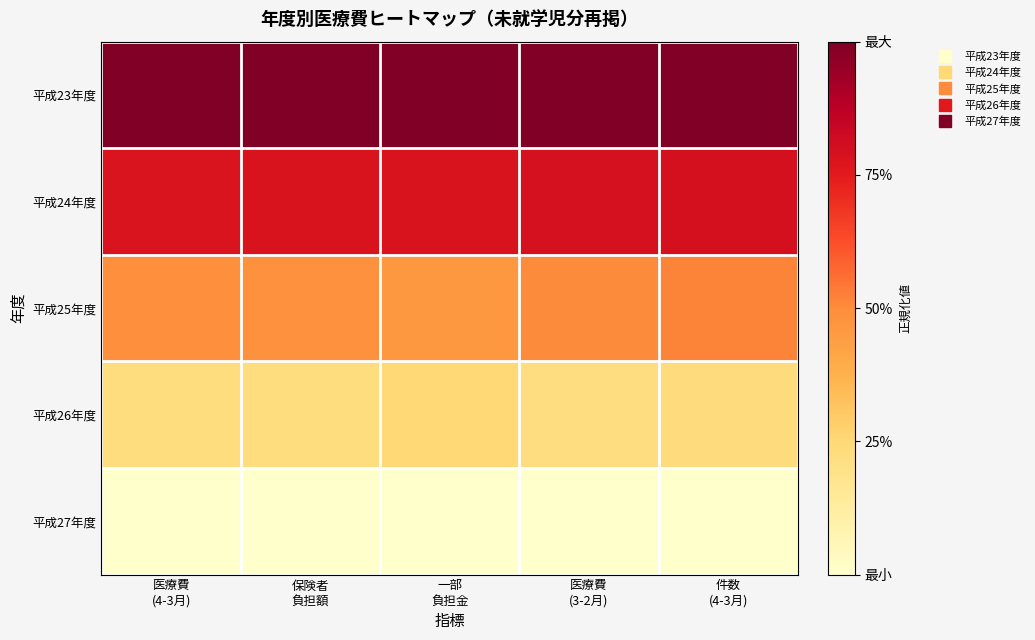

At which category is the sum across all series the highest?

件数
(4-3月)